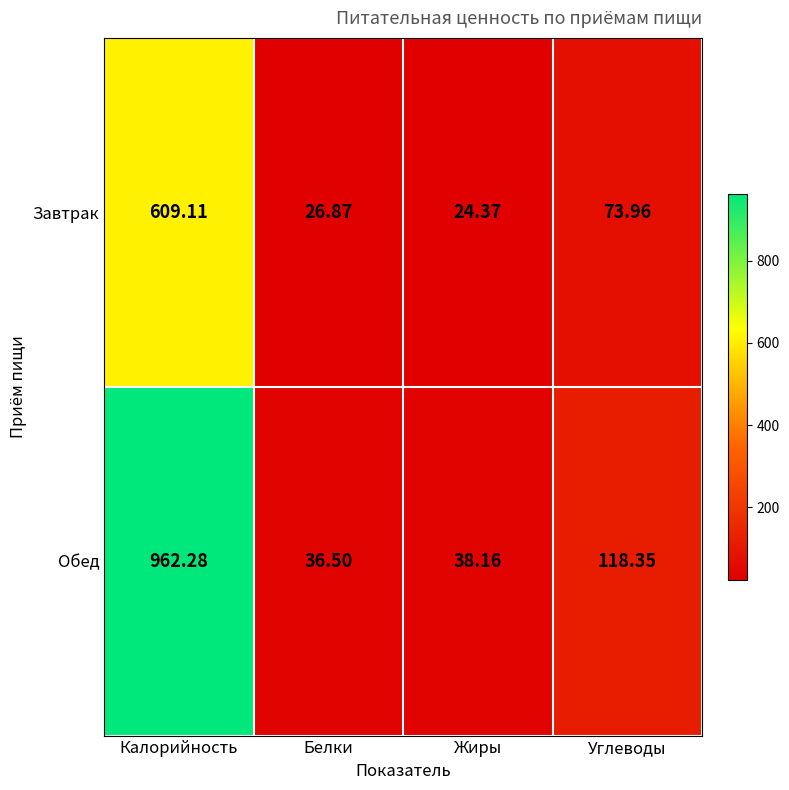

Which series changed the most between Белки and Углеводы?

Обед